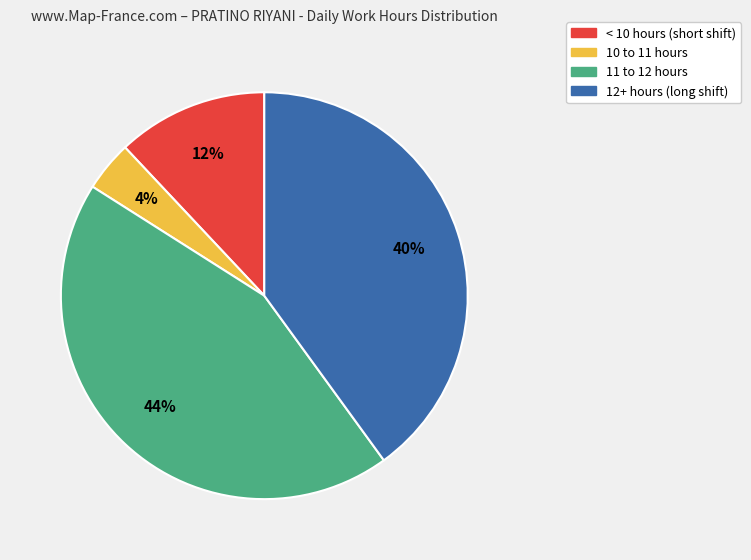

Between 11 to 12 hours and 12+ hours, which is larger?

11 to 12 hours